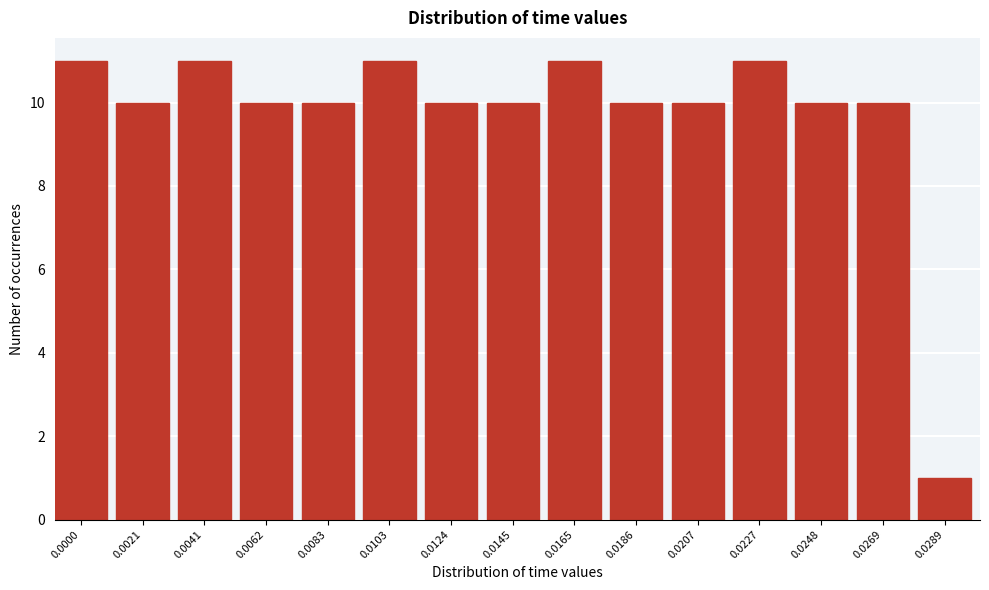

Reading left to right, what are all the values shown in this chart?

11	10	11	10	10	11	10	10	11	10	10	11	10	10	1